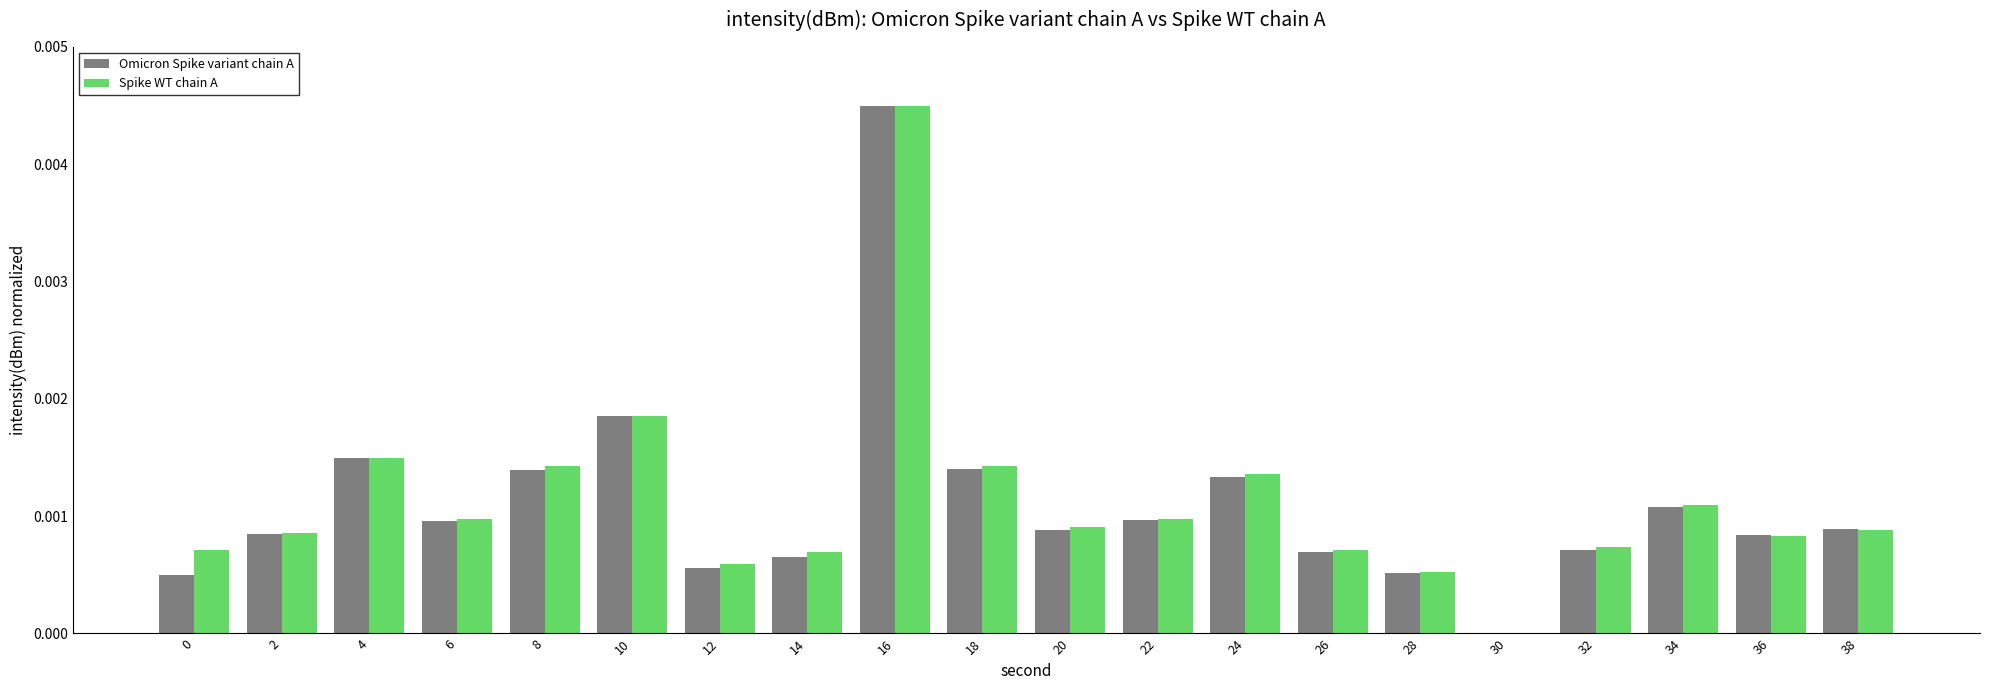

Which series changed the most between 12 and 16?

Omicron Spike variant chain A